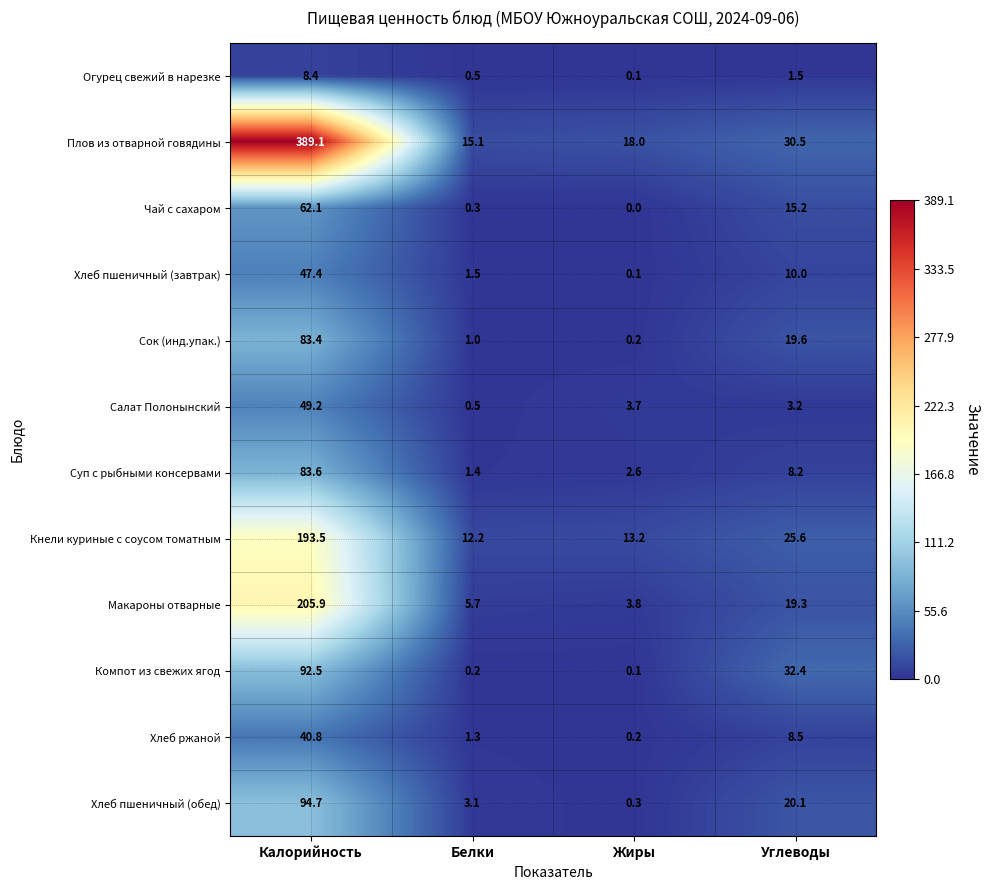

What is the maximum value shown in the chart?

389.1